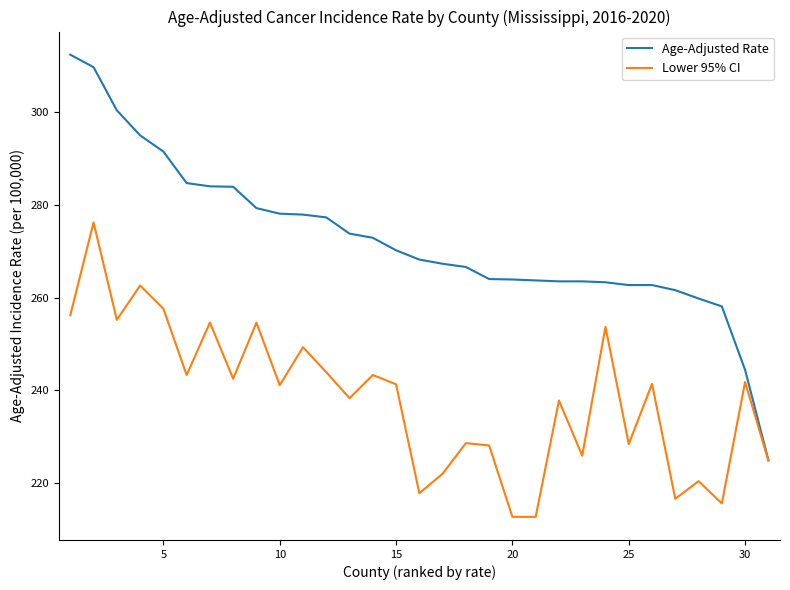

How many lines are shown in the chart?

2